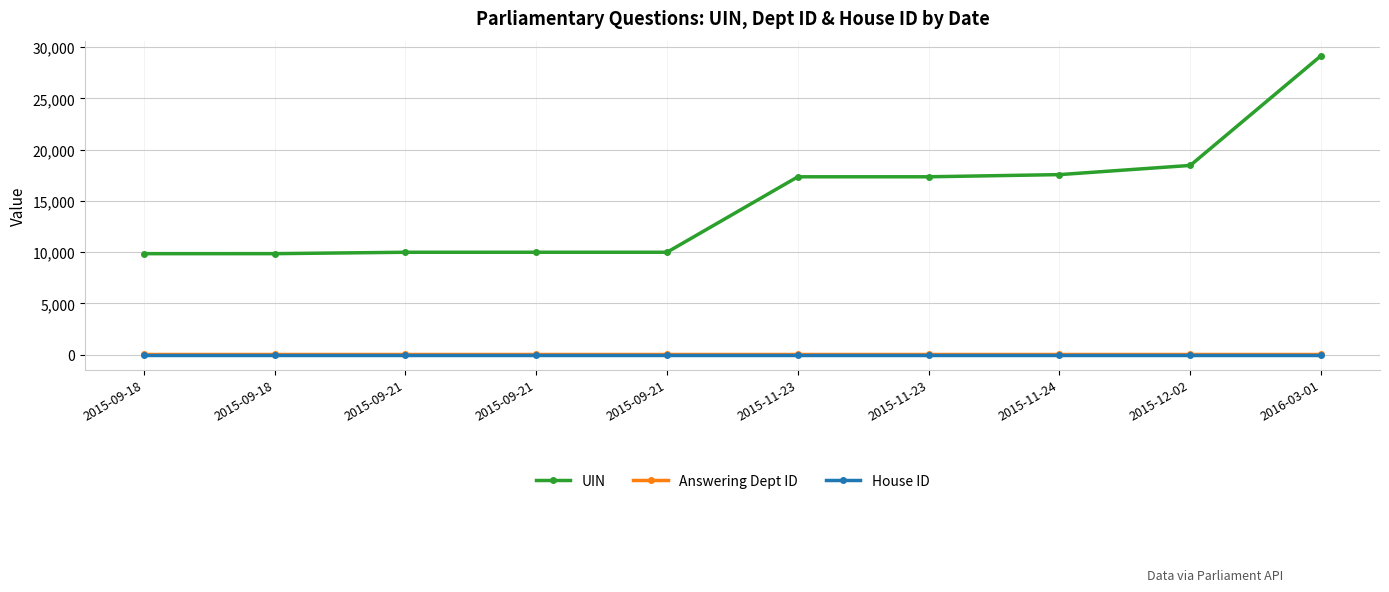

Reading right to left, list all the values displayed in this chart.

UIN: 2016-03-01=29168	2015-12-02=18458	2015-11-24=17561	2015-11-23=17349	2015-11-23=17348	2015-09-21=9989	2015-09-21=9988	2015-09-21=9987	2015-09-18=9850	2015-09-18=9849
Answering Dept ID: 2016-03-01=17	2015-12-02=17	2015-11-24=17	2015-11-23=17	2015-11-23=17	2015-09-21=17	2015-09-21=17	2015-09-21=17	2015-09-18=17	2015-09-18=17
House ID: 2016-03-01=1	2015-12-02=1	2015-11-24=1	2015-11-23=1	2015-11-23=1	2015-09-21=1	2015-09-21=1	2015-09-21=1	2015-09-18=1	2015-09-18=1